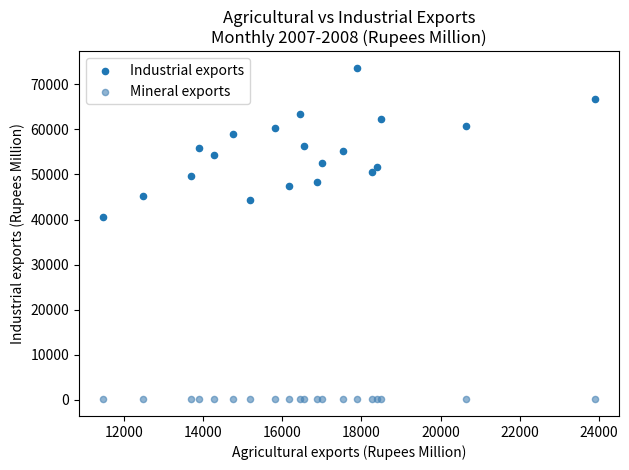

Across all series, what Y value is closest to 36885?

40623.6